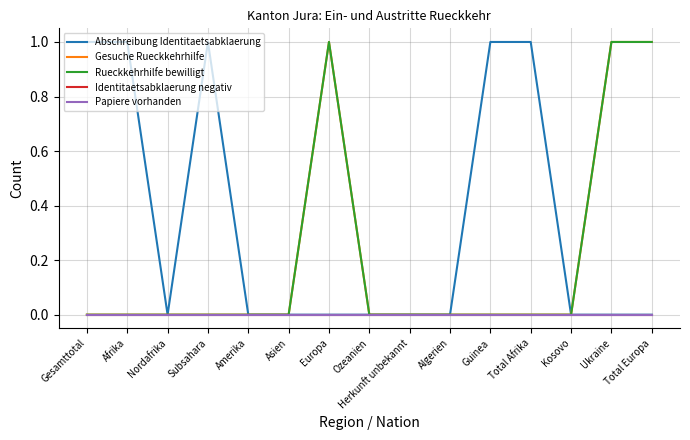

What is the difference between the maximum and minimum values in the Gesuche Rueckkehrhilfe series?

1